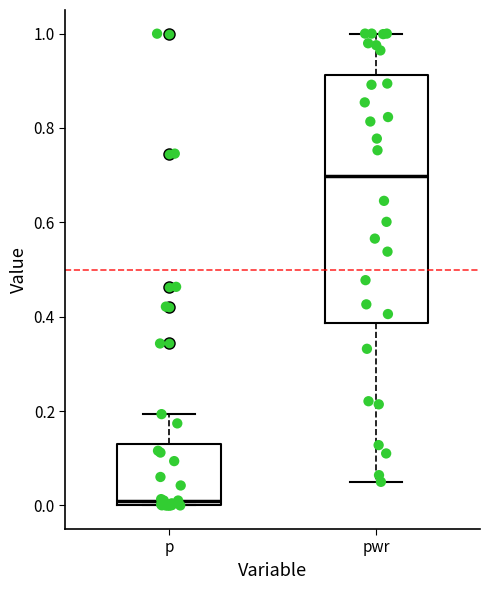

Reading left to right, read every box against the y-axis: the position of its median line, the range the box covers, and the ends of its whiskers. The values are not printed on the chart, so give them approximately, as read against the axis.

p: median 0.02, box 0.00 to 0.14, whiskers 0.00 to 0.20
pwr: median 0.70, box 0.38 to 0.92, whiskers 0.06 to 1.00